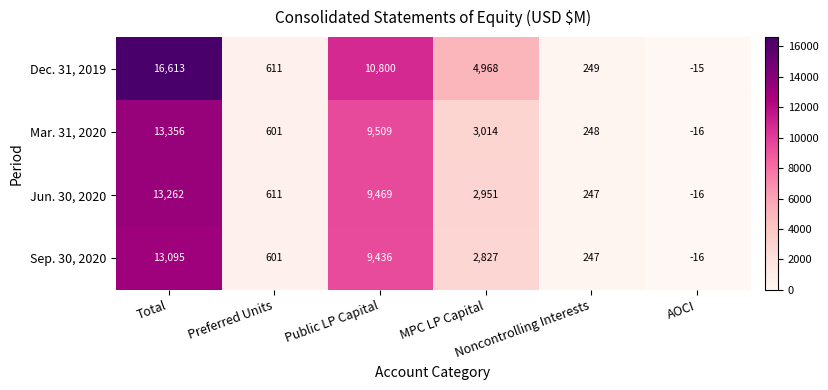

At how many categories does at least one series exceed 11183?

1